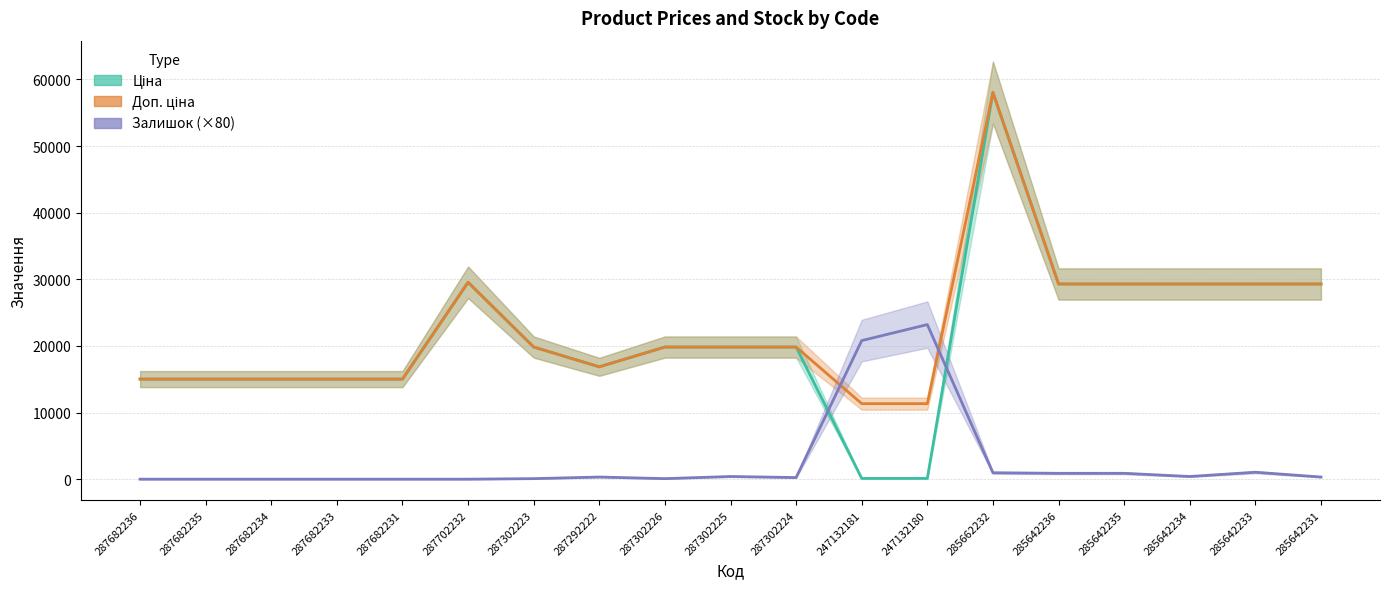

What are all the series names shown in the legend?

Ціна, Доп. ціна, Залишок (×80)